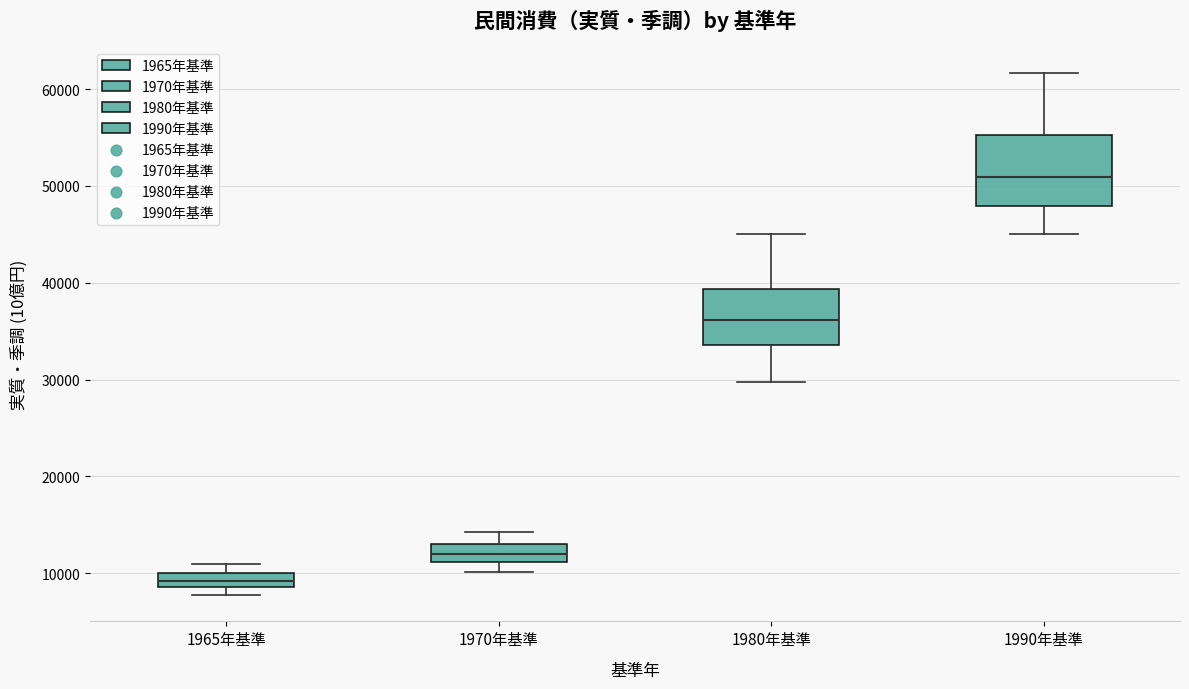

Which box is the tallest, from its lower edge to its upper edge?

1990年基準